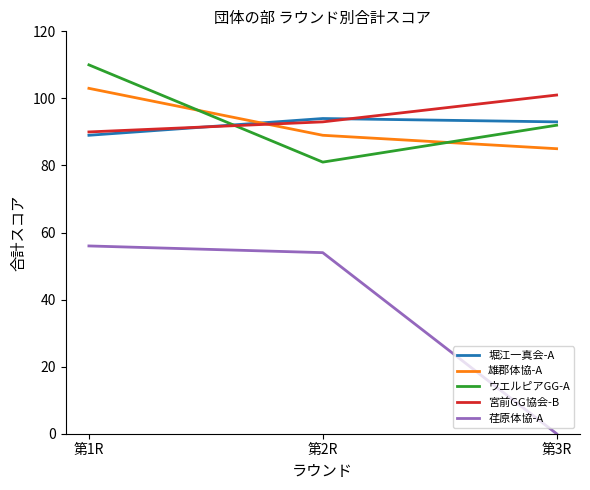

The value of ウエルピアGG-A at 第2R is 81. True or false?

True